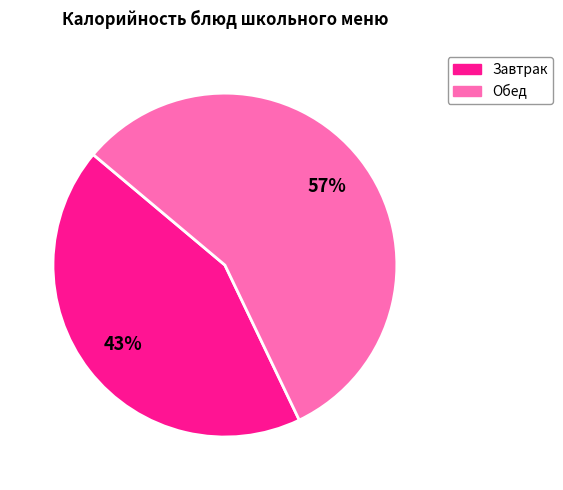

Is there a majority slice in this chart?

Yes